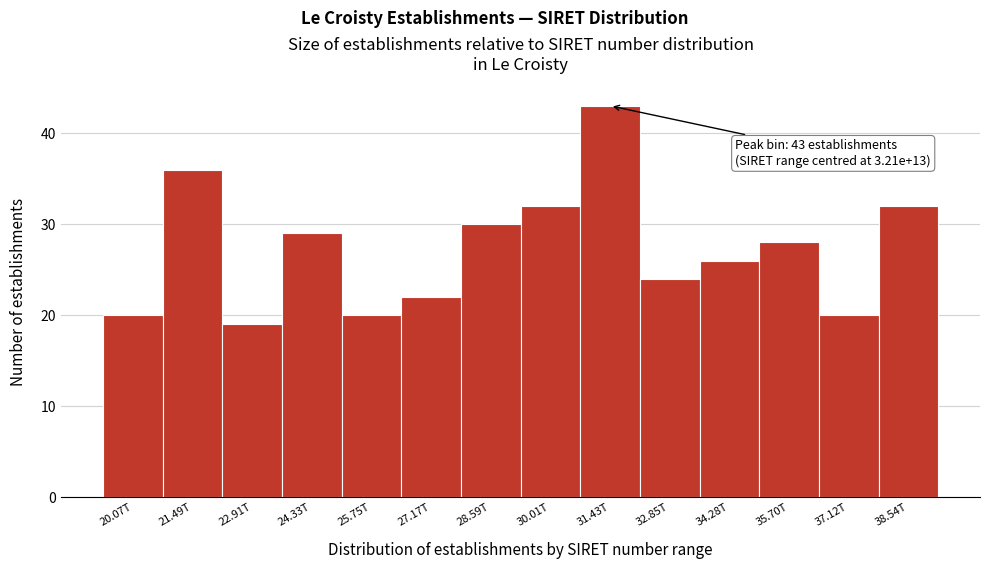

Reading left to right, what are all the values shown in this chart?

20	36	19	29	20	22	30	32	43	24	26	28	20	32